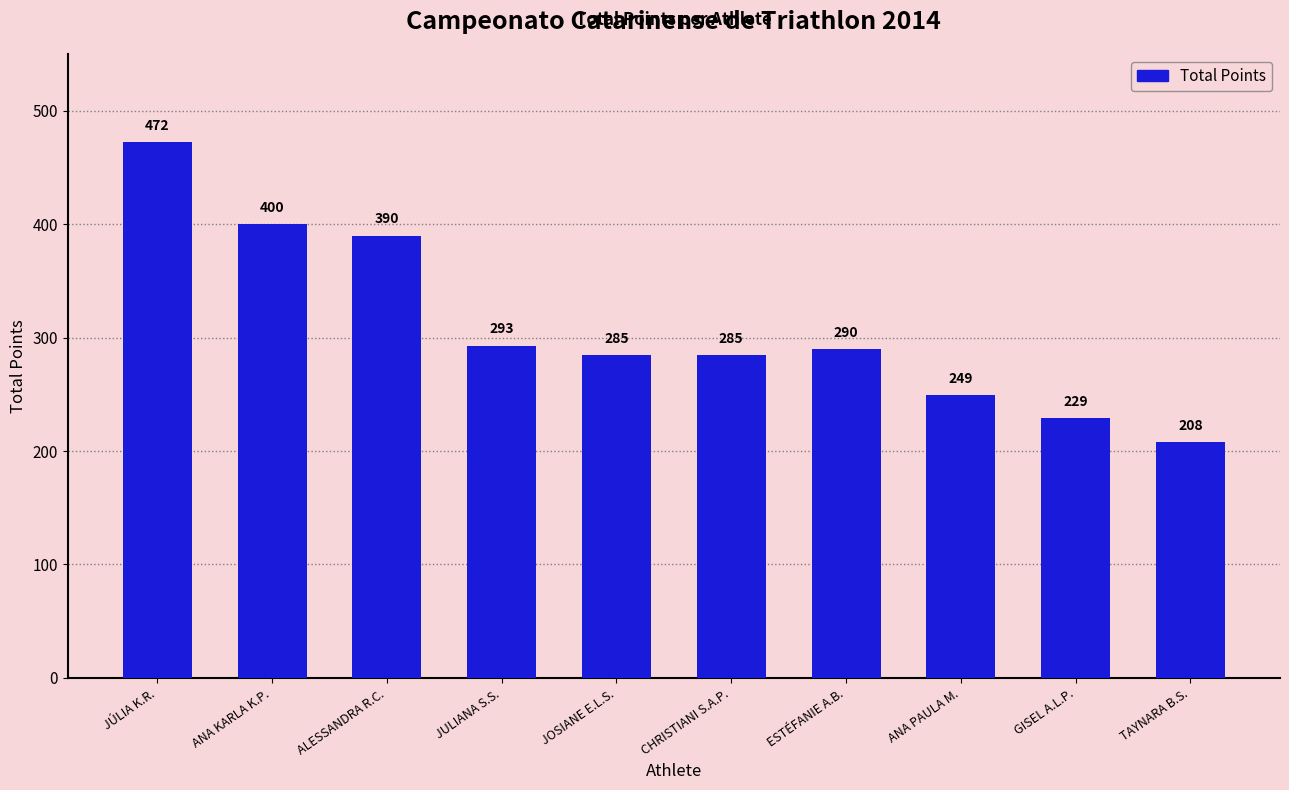

How many bars are there in total?

10